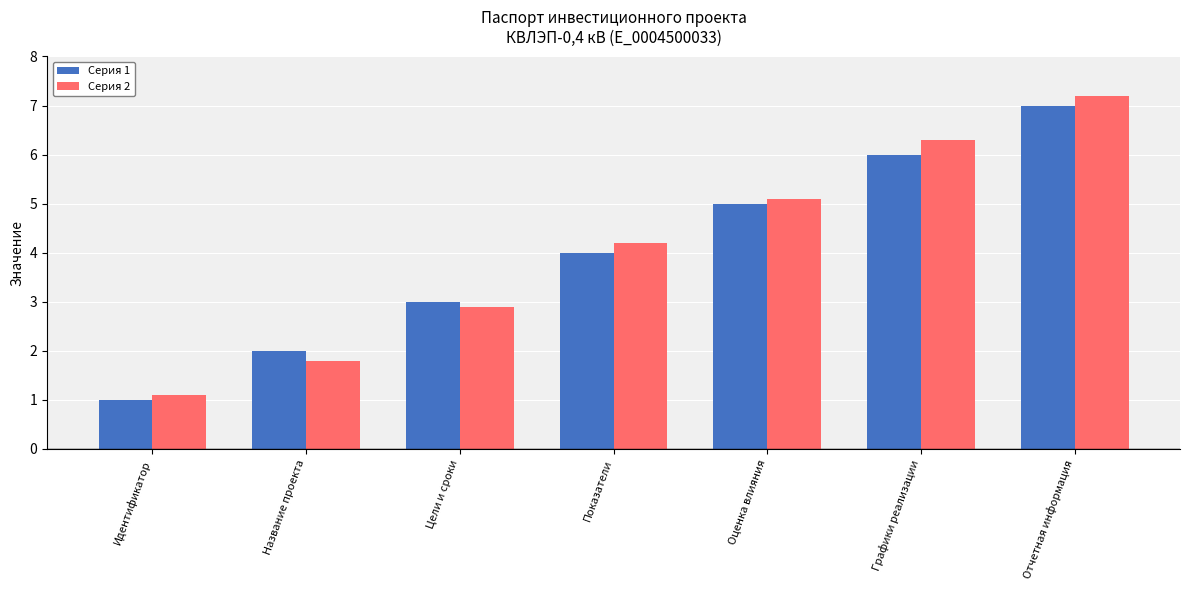

What is the maximum value shown in the chart?

7.2